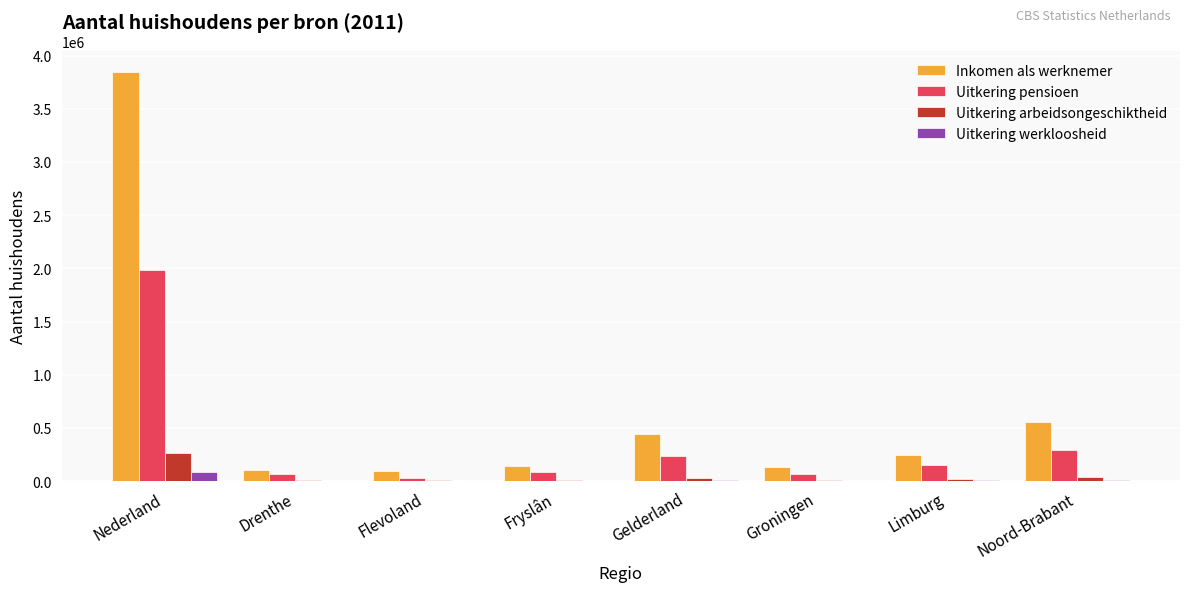

The value of Inkomen als werknemer at Gelderland is 212261. True or false?

False